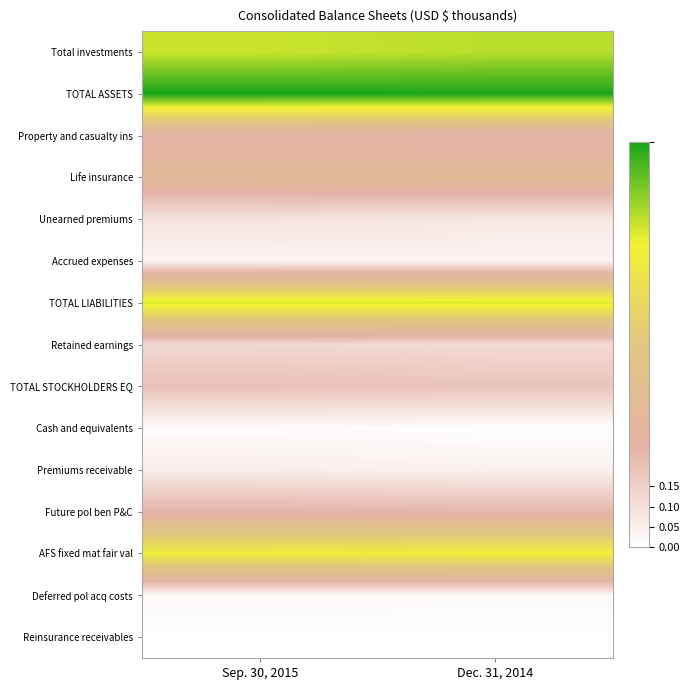

Reading left to right, list all the values displayed in this chart.

Total investments: Sep. 30, 2015=0.8	Dec. 31, 2014=0.8
TOTAL ASSETS: Sep. 30, 2015=1.0	Dec. 31, 2014=1.0
Property and casualty ins: Sep. 30, 2015=0.2	Dec. 31, 2014=0.2
Life insurance: Sep. 30, 2015=0.3	Dec. 31, 2014=0.4
Unearned premiums: Sep. 30, 2015=0.1	Dec. 31, 2014=0.1
Accrued expenses: Sep. 30, 2015=0.0	Dec. 31, 2014=0.0
TOTAL LIABILITIES: Sep. 30, 2015=0.8	Dec. 31, 2014=0.8
Retained earnings: Sep. 30, 2015=0.1	Dec. 31, 2014=0.1
TOTAL STOCKHOLDERS EQ: Sep. 30, 2015=0.2	Dec. 31, 2014=0.2
Cash and equivalents: Sep. 30, 2015=0.0	Dec. 31, 2014=0.0
Premiums receivable: Sep. 30, 2015=0.1	Dec. 31, 2014=0.0
Future pol ben P&C: Sep. 30, 2015=0.2	Dec. 31, 2014=0.2
AFS fixed mat fair val: Sep. 30, 2015=0.7	Dec. 31, 2014=0.7
Deferred pol acq costs: Sep. 30, 2015=0.0	Dec. 31, 2014=0.0
Reinsurance receivables: Sep. 30, 2015=0.0	Dec. 31, 2014=0.0